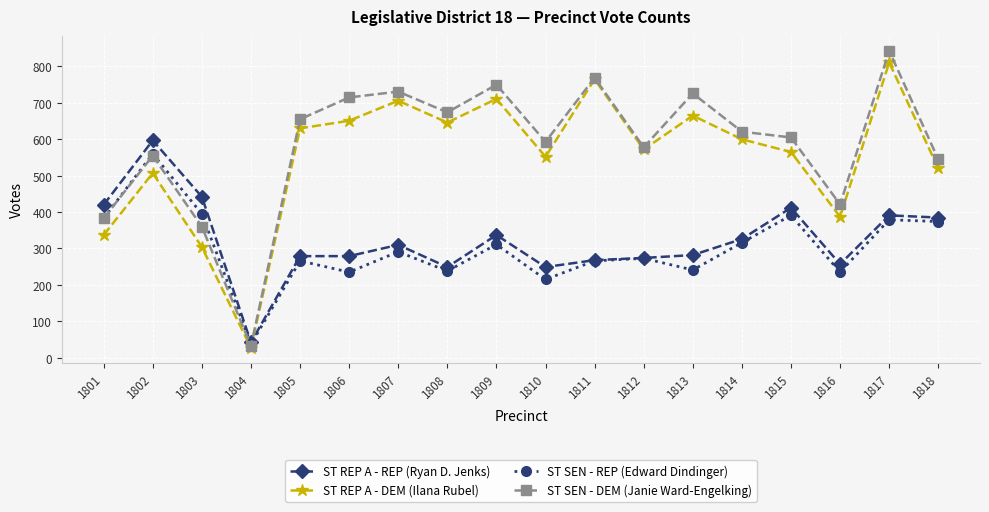

What is the value of the ST REP A - REP (Ryan D. Jenks) point at the 8th from the left?

249